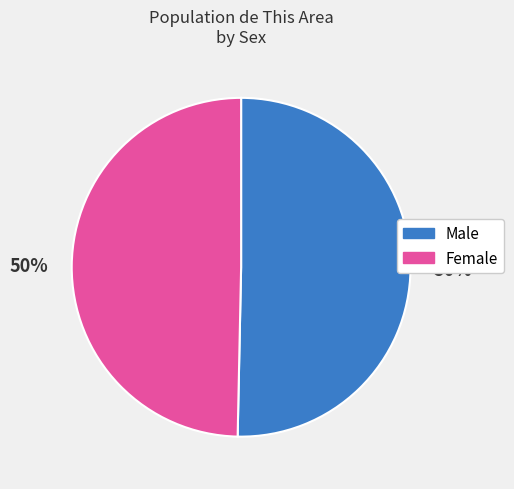

To the nearest percent, what is the average slice percentage?

50%